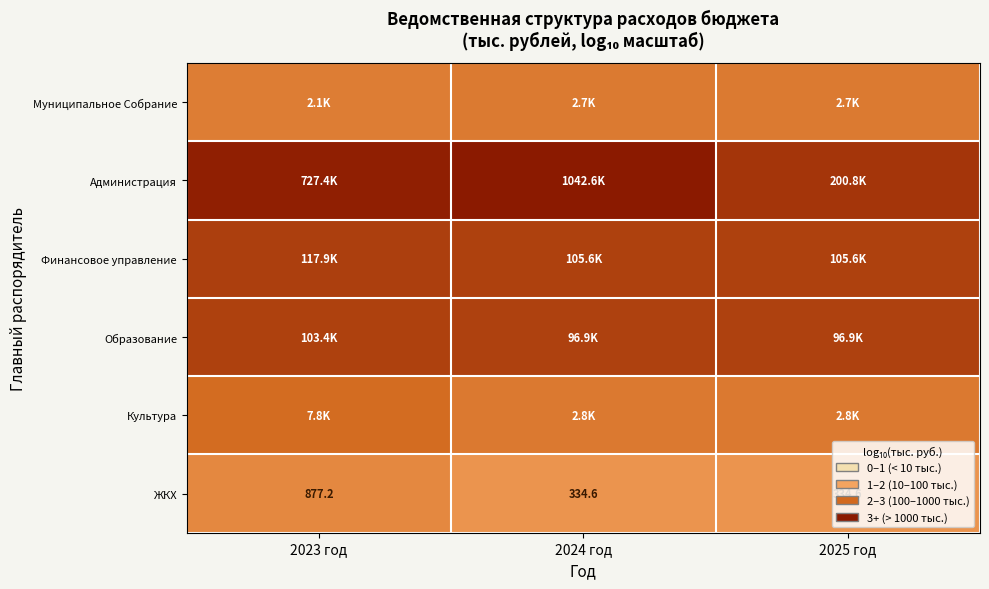

At which category is the sum across all series the highest?

2023 год